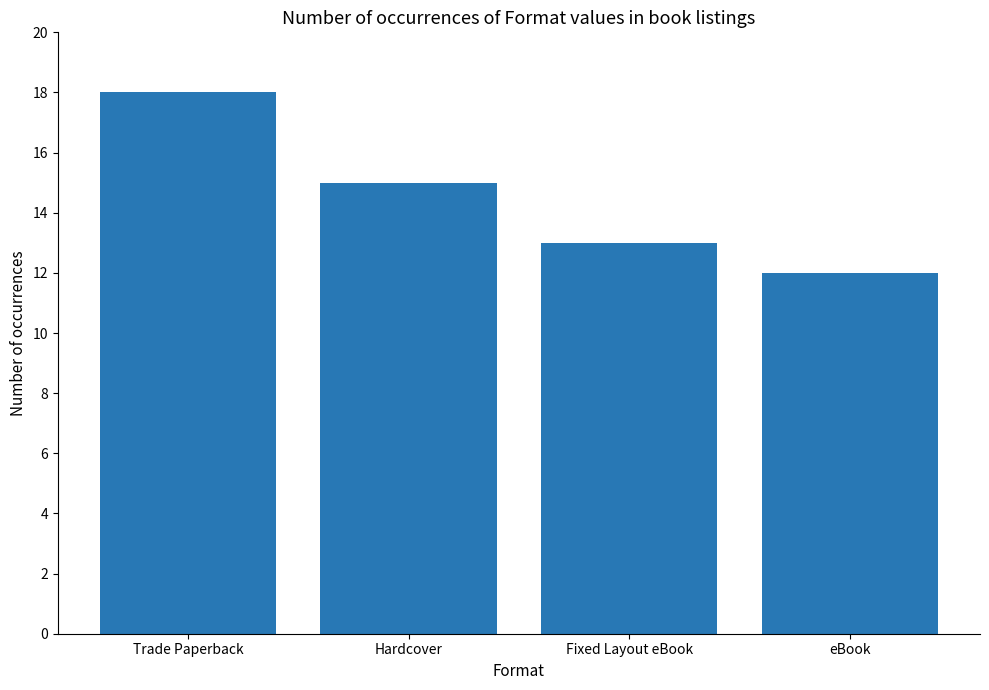

How many values are below 15?

2